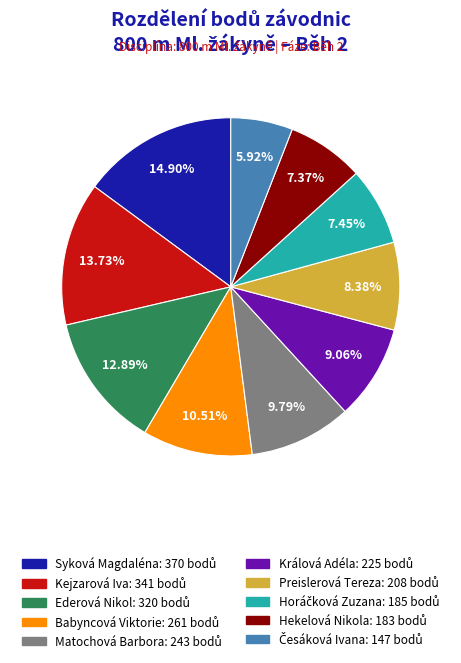

Does Babyncová Viktorie represent more than half of the total?

No